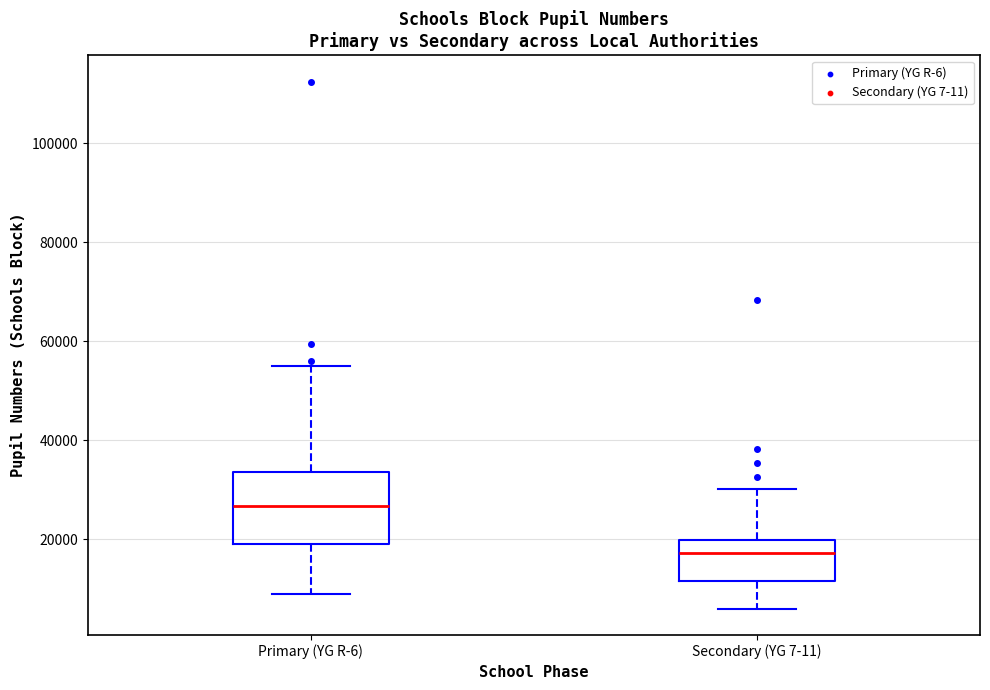

Where does the upper whisker of the box for Primary (YG R-6) end on the y-axis? The values are not printed on the chart, so give them approximately, as read against the axis.

56000